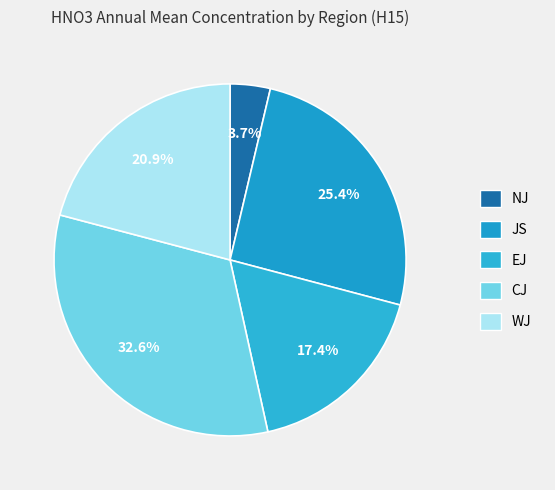

Count the number of slices in the pie.

5